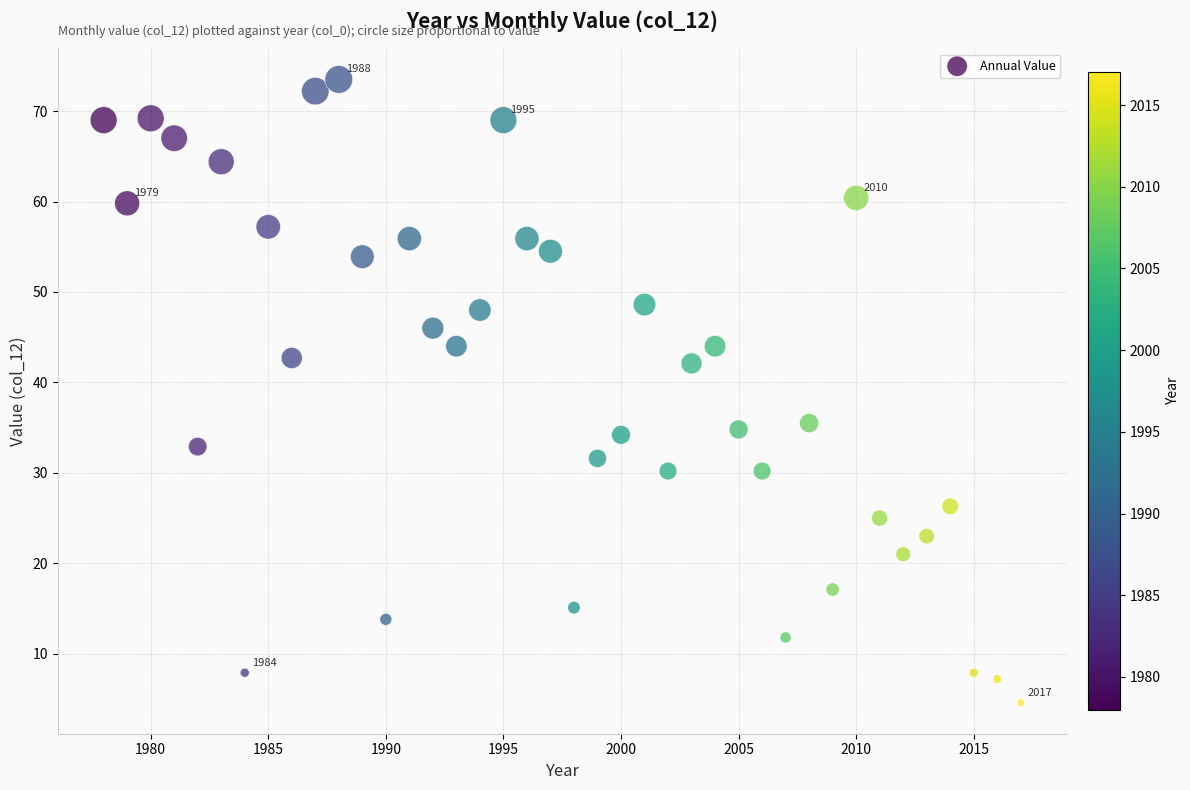

What is the range of Y values (max minus min)?

68.9